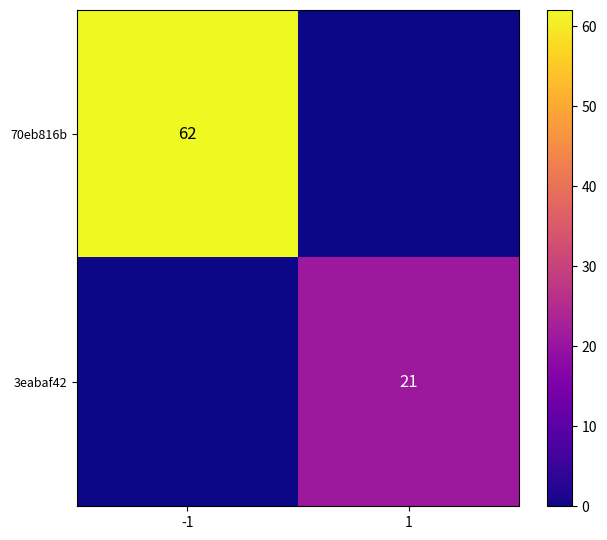

The 70eb816b series shows 62 at -1. True or false?

True